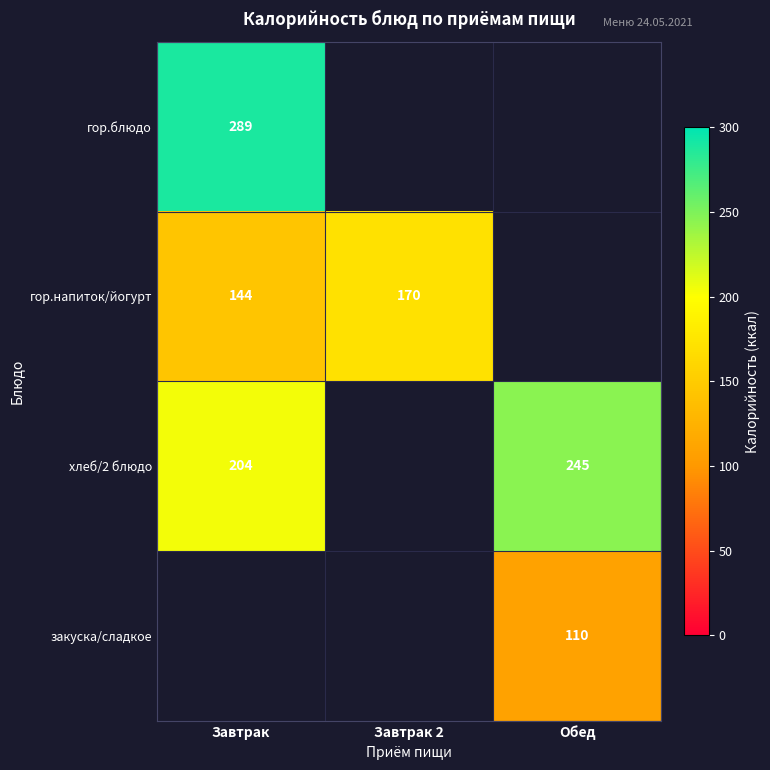

The value of гор.напиток/йогурт at Завтрак is 211. True or false?

False